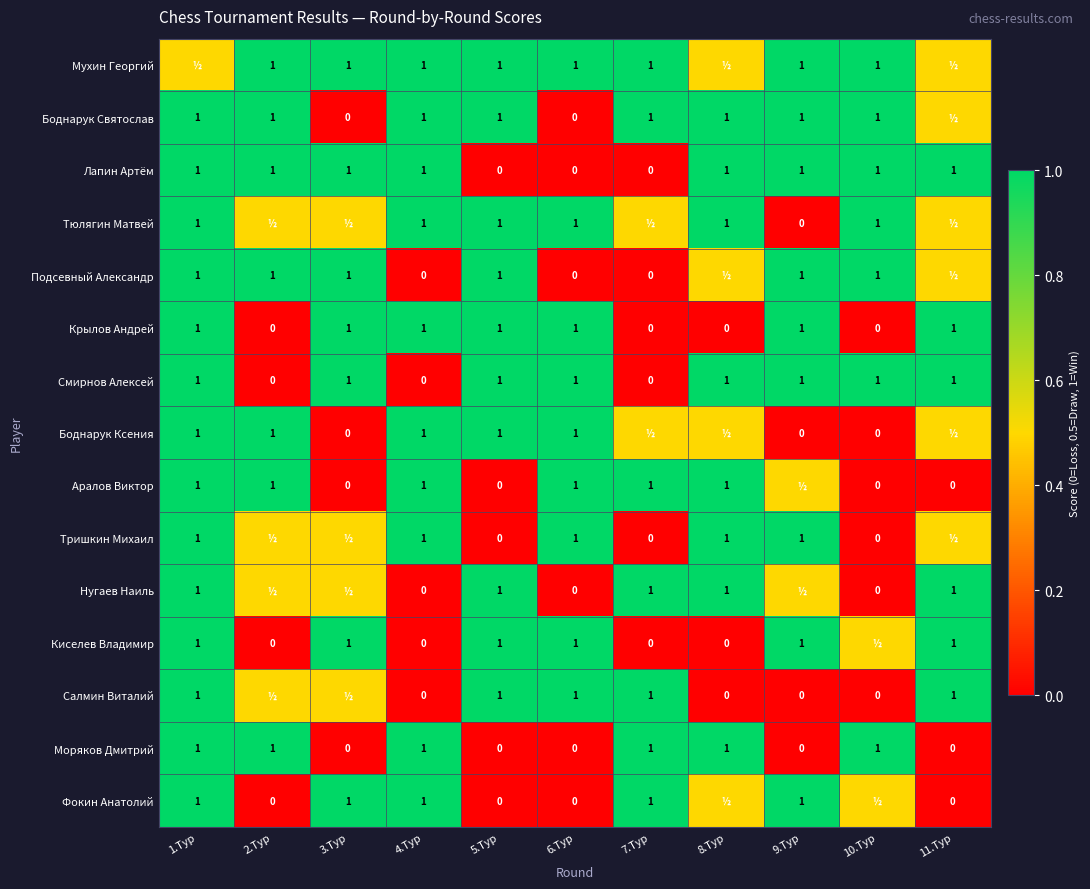

Rank the series by their maximum value, from highest to lowest.

Мухин Георгий, Боднарук Святослав, Лапин Артём, Тюлягин Матвей, Подсевный Александр, Крылов Андрей, Смирнов Алексей, Боднарук Ксения, Аралов Виктор, Тришкин Михаил, Нугаев Наиль, Киселев Владимир, Салмин Виталий, Моряков Дмитрий, Фокин Анатолий